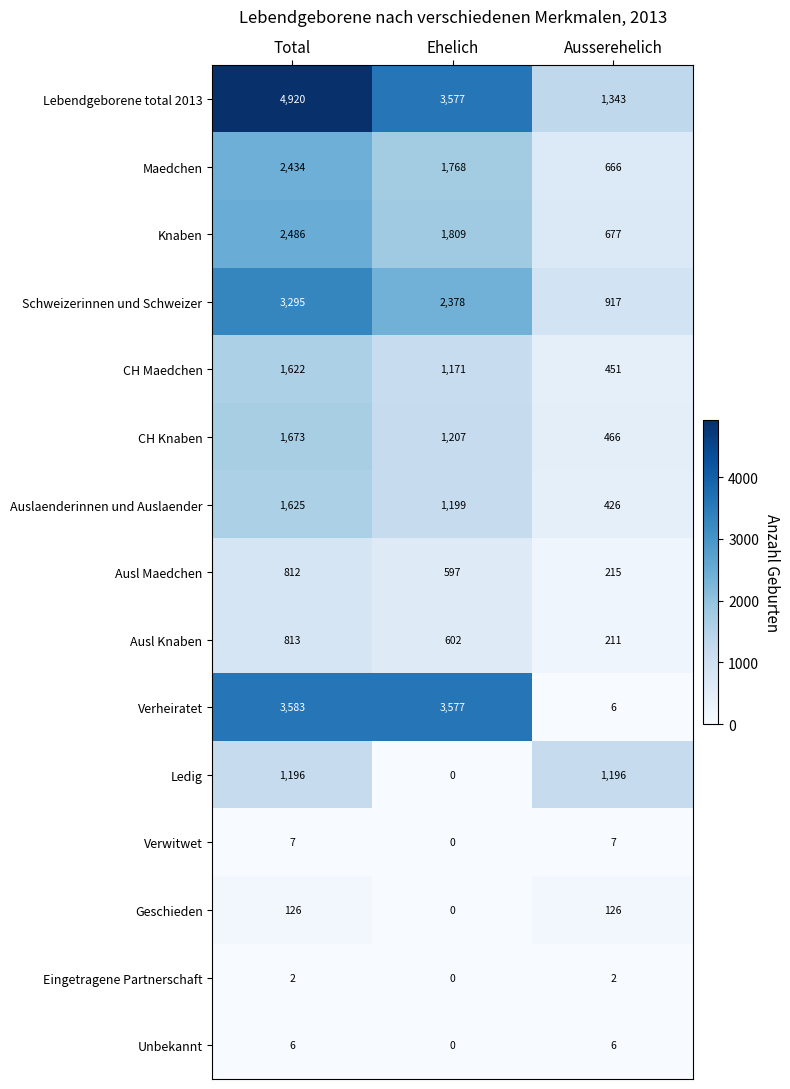

At which category does the chart reach its peak across all series?

Total